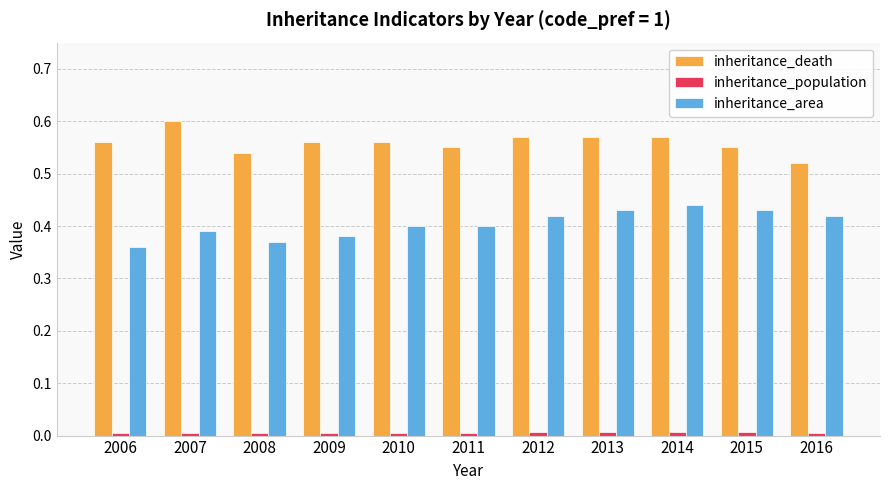

Which series has the largest total across all categories?

inheritance_death